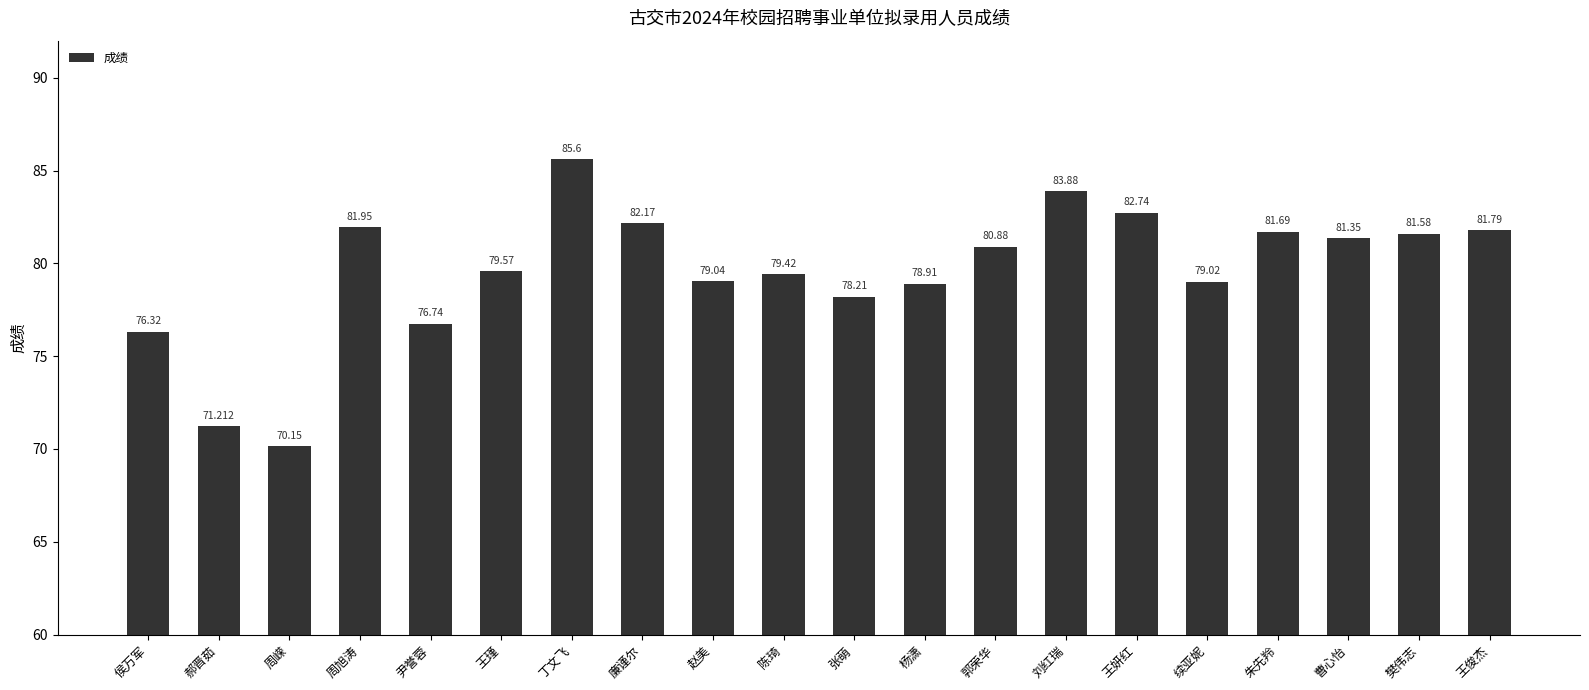

Which has a higher value, 杨潇 or 陈琦?

陈琦